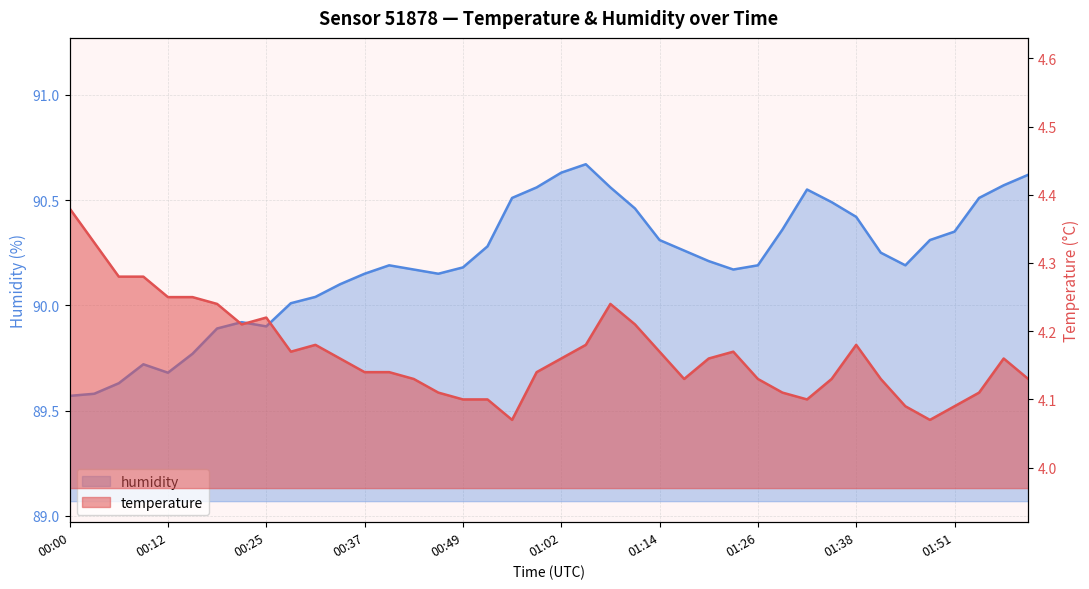

What is the maximum value shown in the chart?

90.7